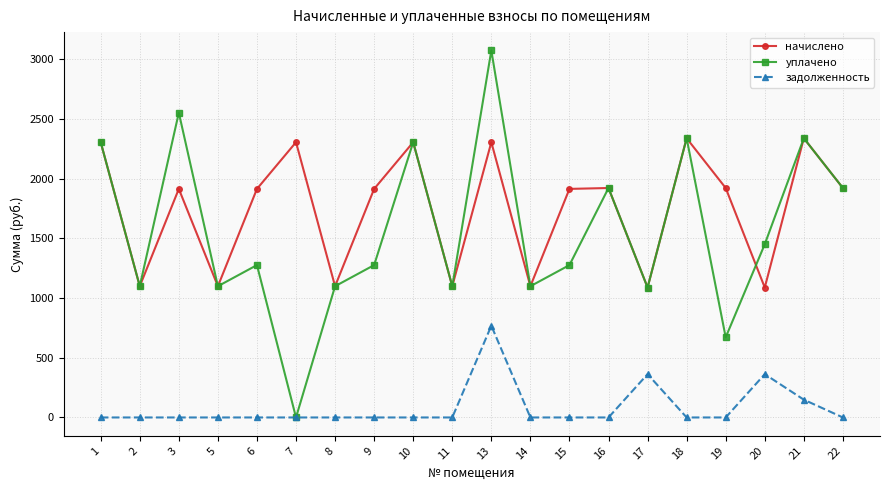

What is the value of the уплачено point at the 15th from the left?

1087.7